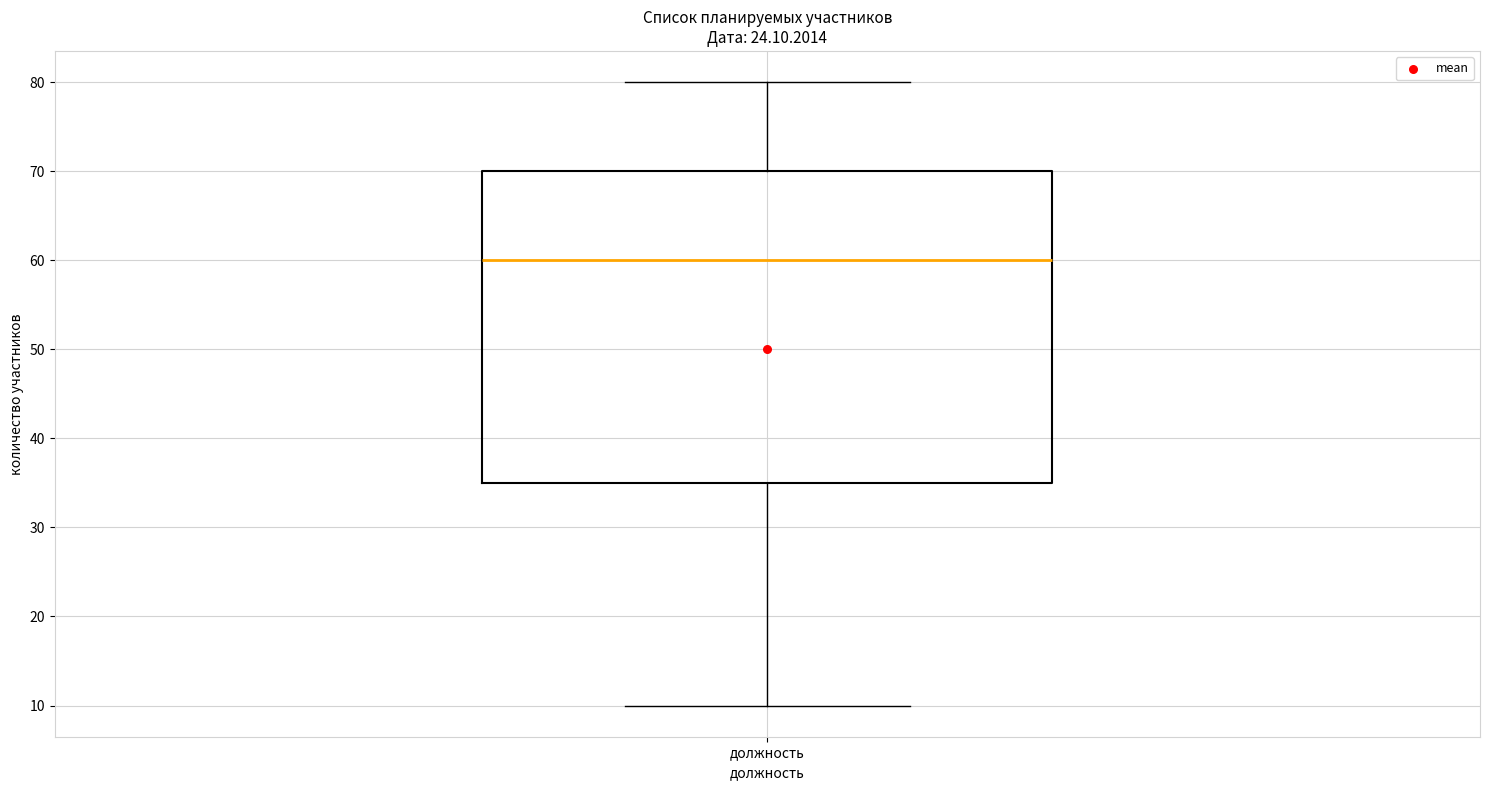

Where is the lower edge of the box for должность on the y-axis? The values are not printed on the chart, so give them approximately, as read against the axis.

35